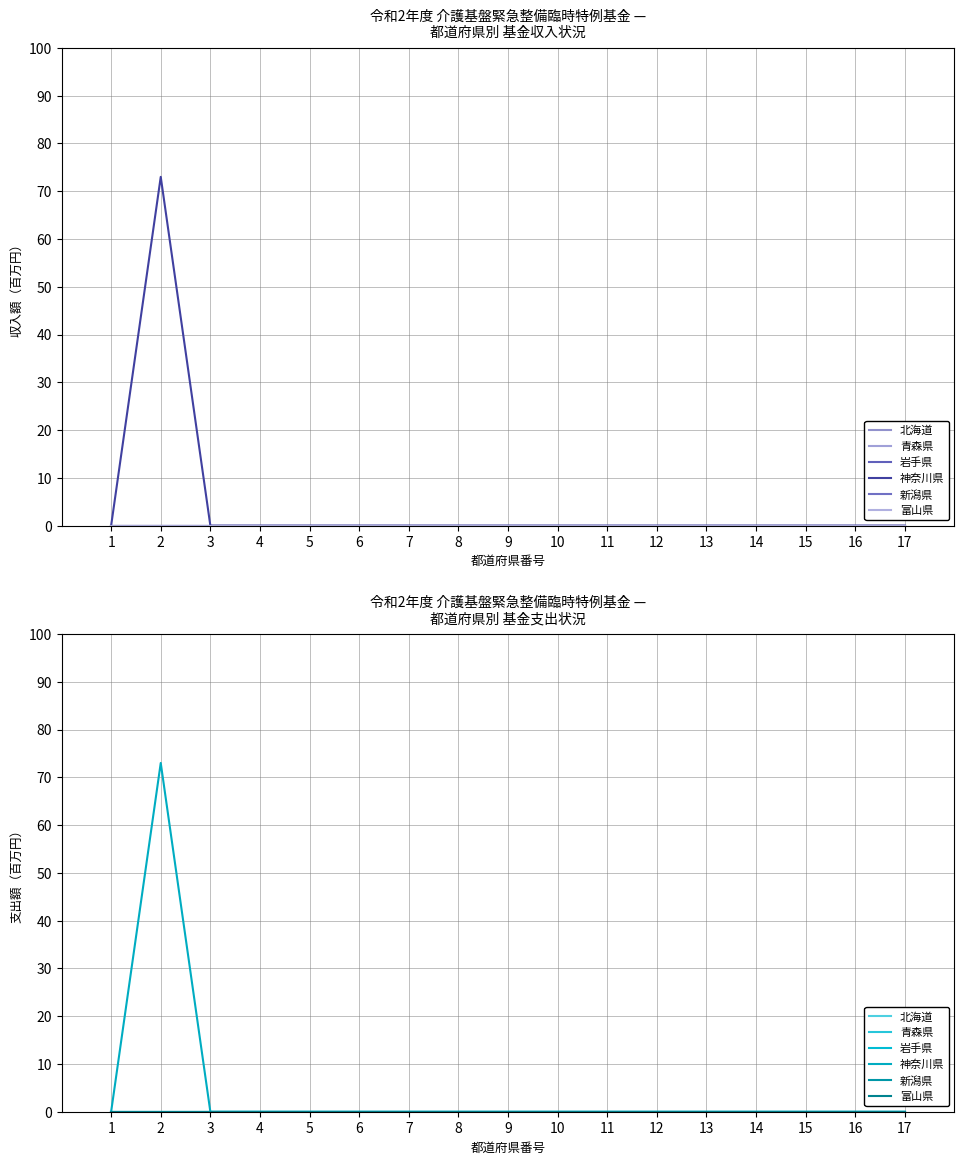

Reading left to right, transcribe all the data shown in this chart.

北海道: 0	0	0	0	0	0	0	0	0	0	0	0	0	0	0	0	0
青森県: 0	0	0	0	0	0	0	0	0	0	0	0	0	0	0	0	0
岩手県: 0	0	0	0	0	0	0	0	0	0	0	0	0	0	0	0	0
神奈川県: 0	73	0	0	0	0	0	0	0	0	0	0	0	0	0	0	0
新潟県: 0	0	0	0	0	0	0	0	0	0	0	0	0	0	0	0	0
富山県: 0	0	0	0	0	0	0	0	0	0	0	0	0	0	0	0	0